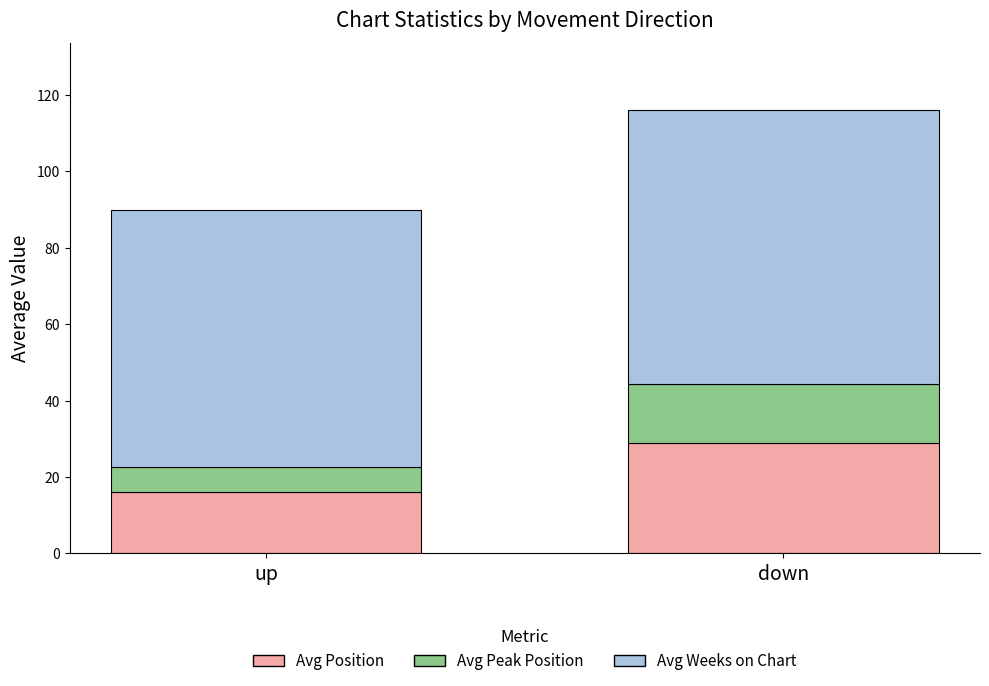

Which category has the lowest value in the Avg Position series?

up